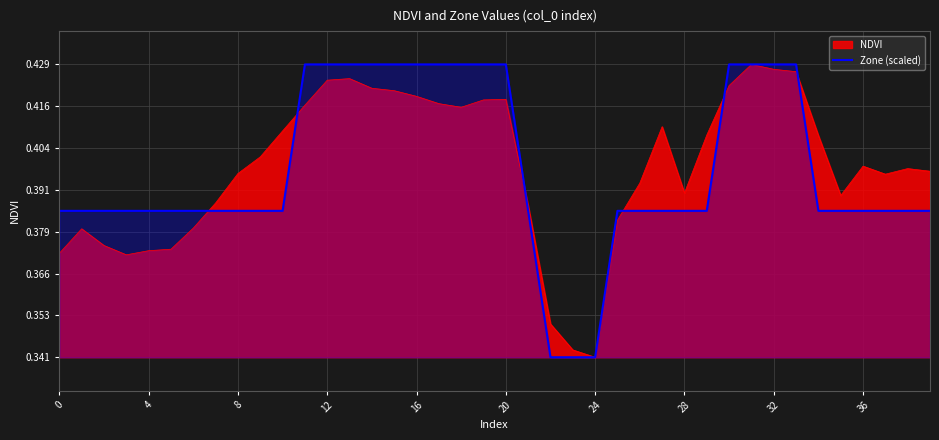

The value at 26 is 0.4. True or false?

True